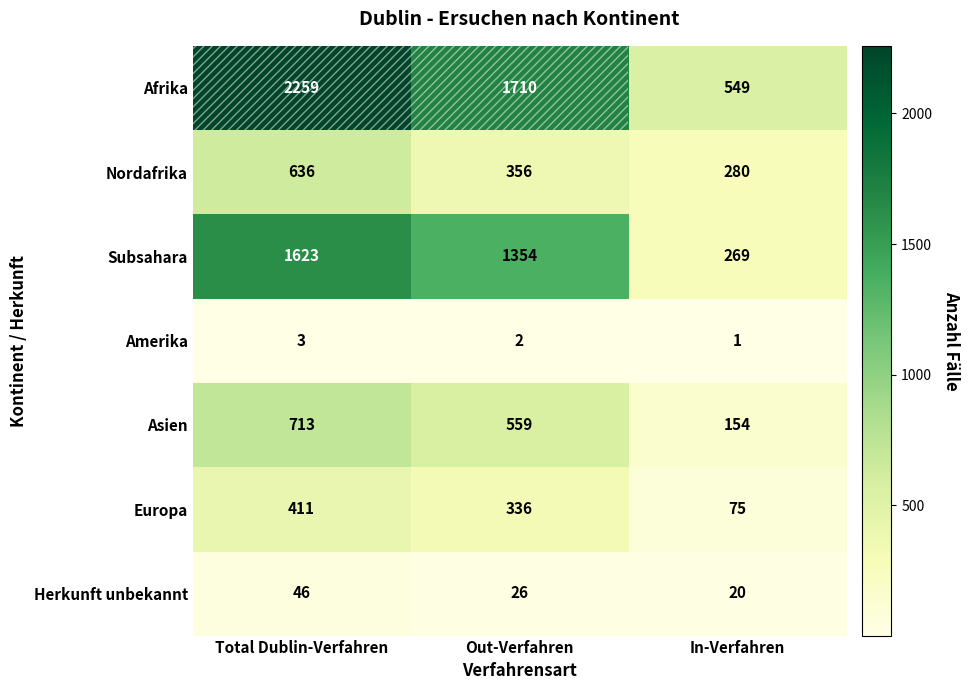

The value of Nordafrika at Total Dublin-Verfahren is 636. True or false?

True